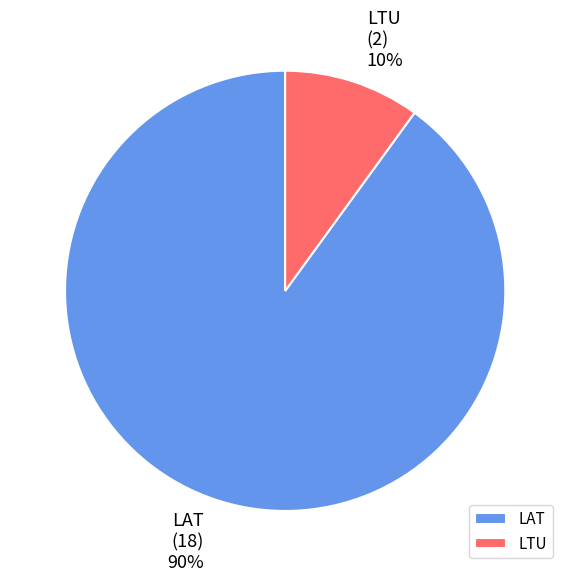

The LAT slice represents 96% of the pie. True or false?

False